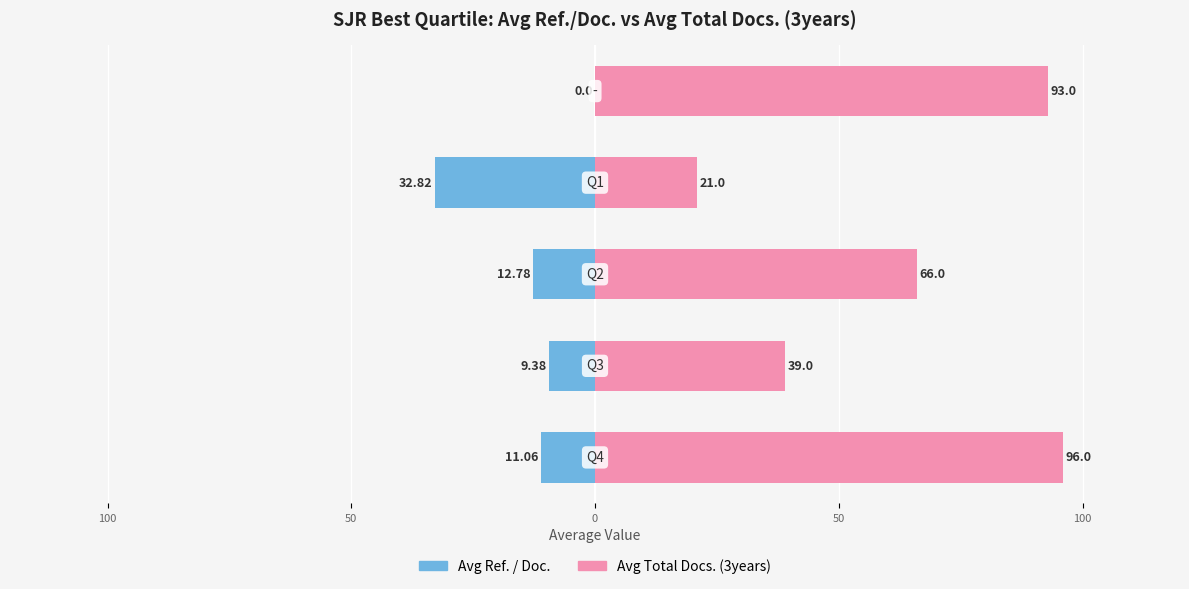

What are all the series names shown in the legend?

Avg Ref. / Doc., Avg Total Docs. (3years)